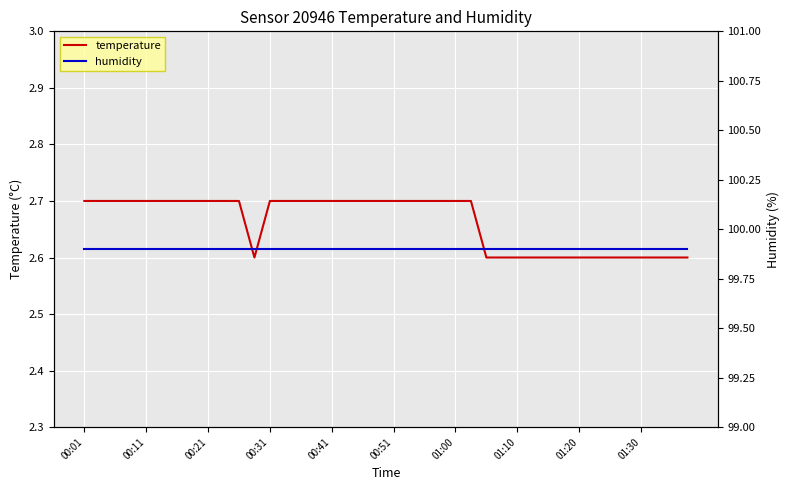

The value of temperature at 01:20 is 2.6. True or false?

True